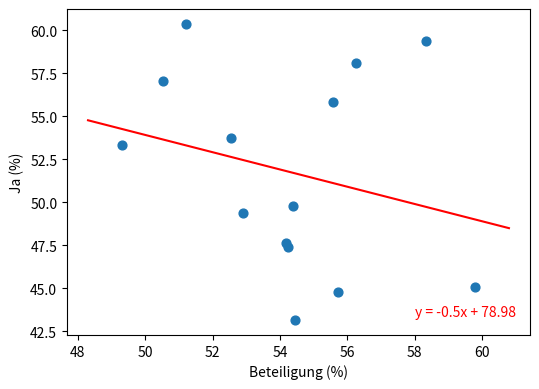

What is the range of Y values (max minus min)?

17.2